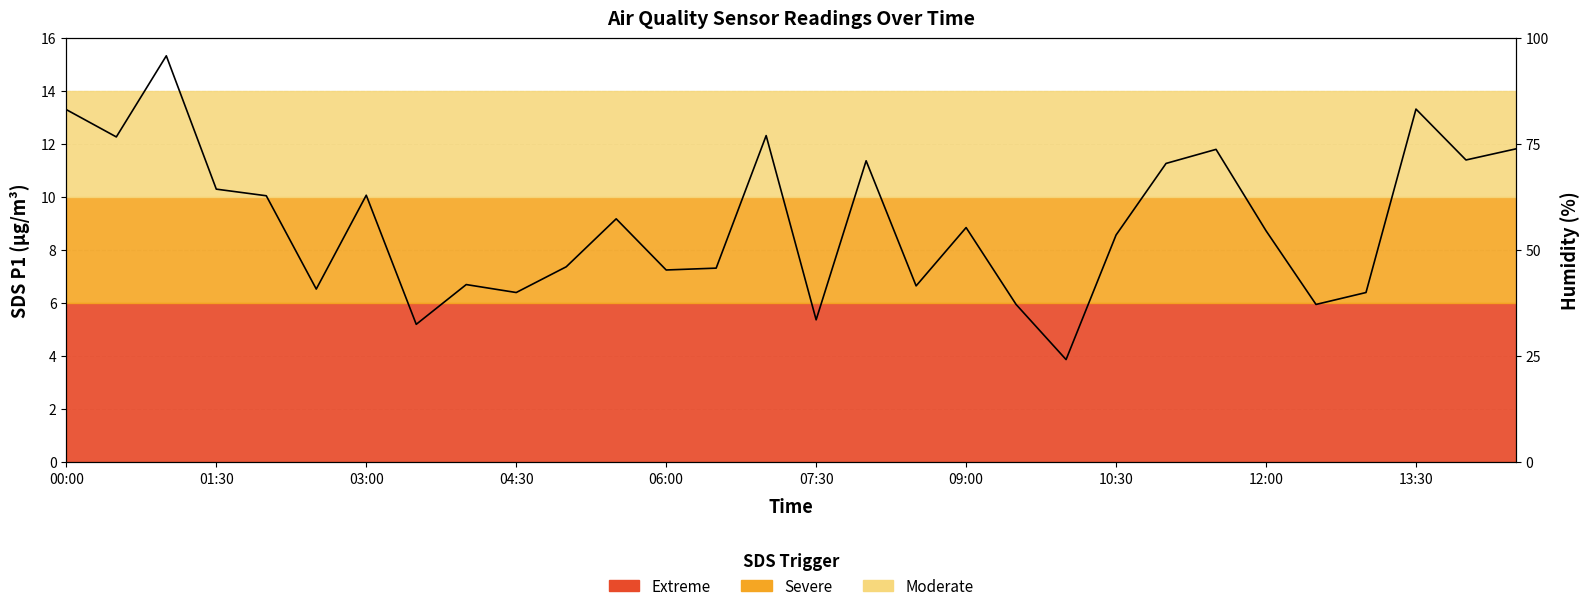

Reading left to right, extract all data points from this chart.

13.3	12.3	15.3	10.3	10.1	6.5	10.1	5.2	6.7	6.4	7.4	9.2	7.2	7.3	12.3	5.4	11.4	6.7	8.8	6.0	3.9	8.6	11.3	11.8	8.7	6.0	6.4	13.3	11.4	11.8